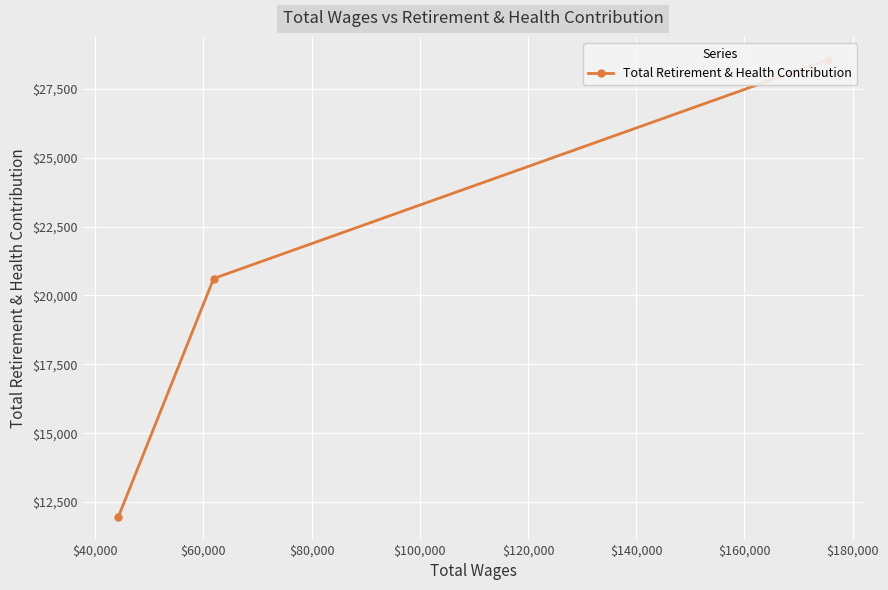

How many data points does each series have?

3